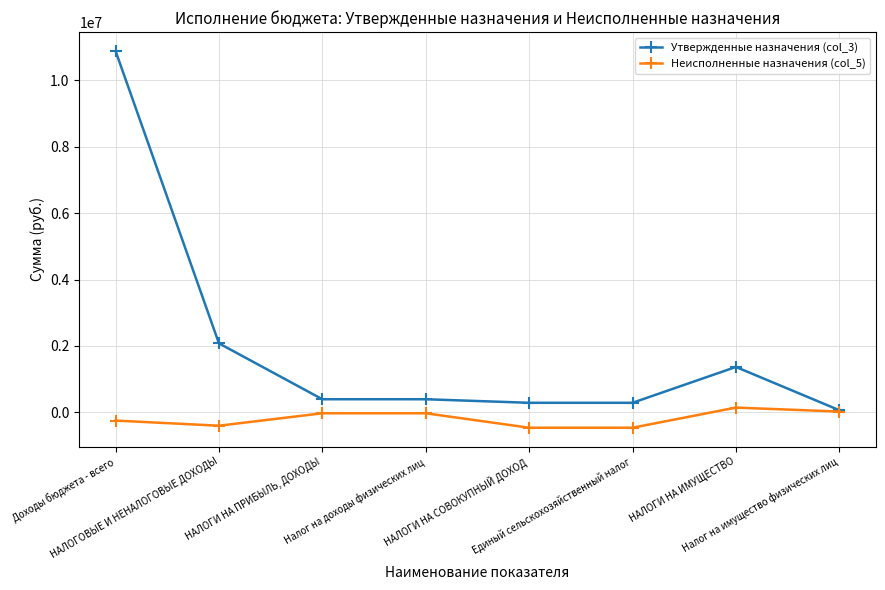

What are all the series names shown in the legend?

Утвержденные назначения (col_3), Неисполненные назначения (col_5)